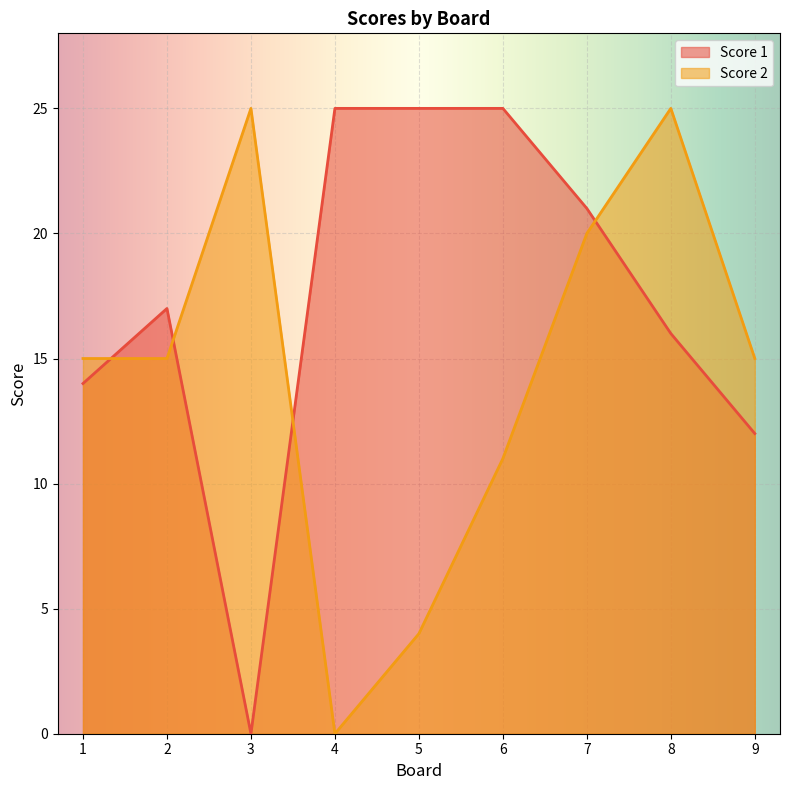

After their last crossing, which series has the higher values: Score 1 or Score 2?

Score 2